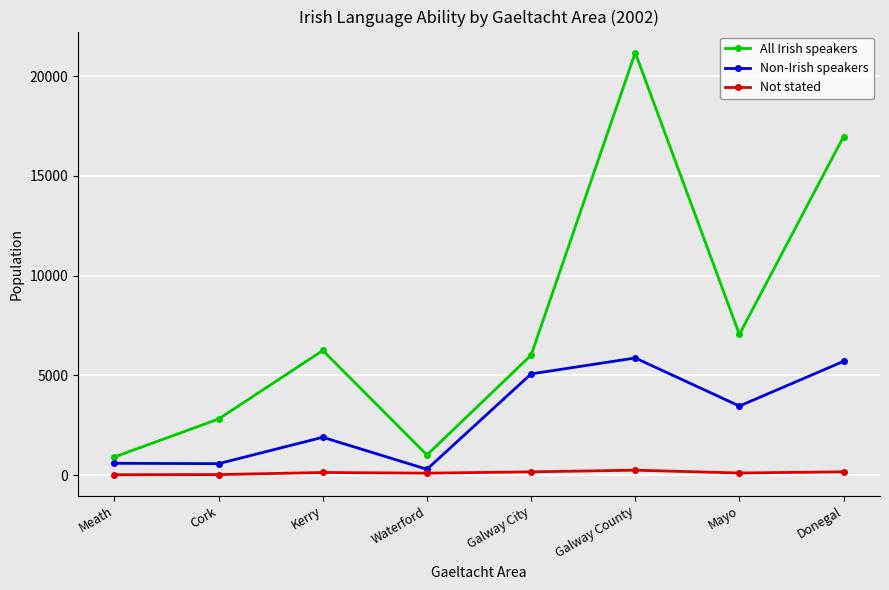

Is this an area chart (filled region under the line)?

No